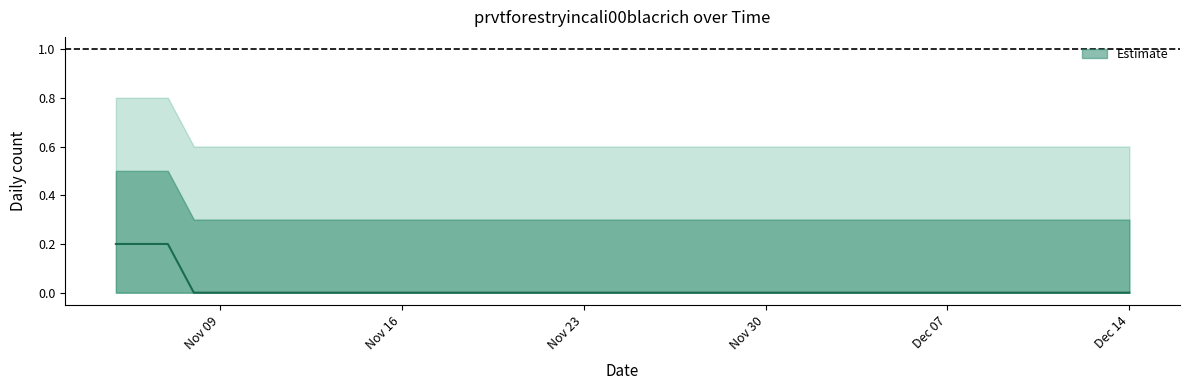

What is the label of the 39th point from the left?

2021-12-13